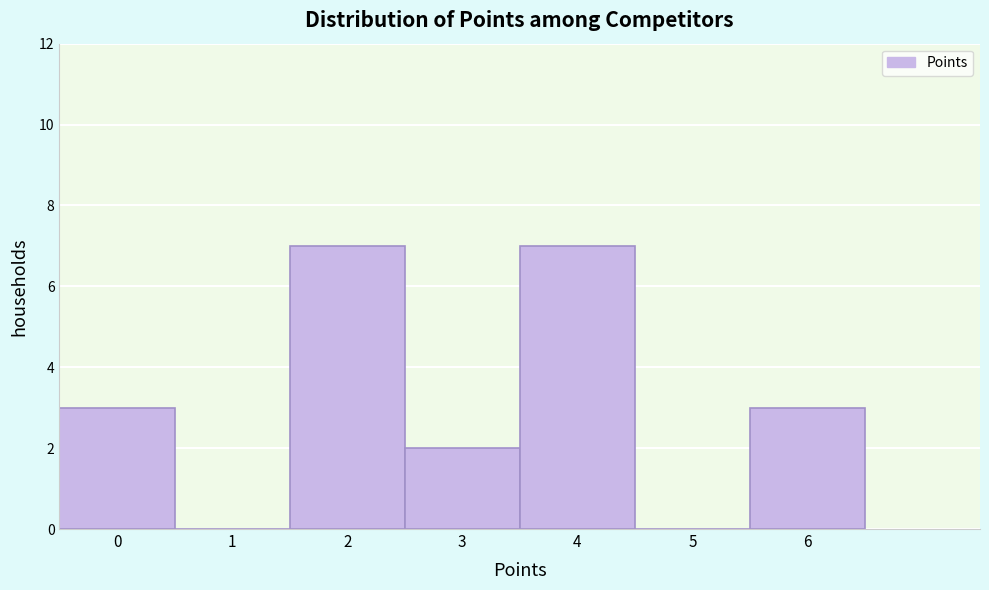

Reading left to right, list every bar in this chart as the range it spans on the x-axis followed by its height. The values are not printed on the chart, so give them approximately, as read against the axis.

-0.5 to 0.5: 3
0.5 to 1.5: 0
1.5 to 2.5: 7
2.5 to 3.5: 2
3.5 to 4.5: 7
4.5 to 5.5: 0
5.5 to 6.5: 3